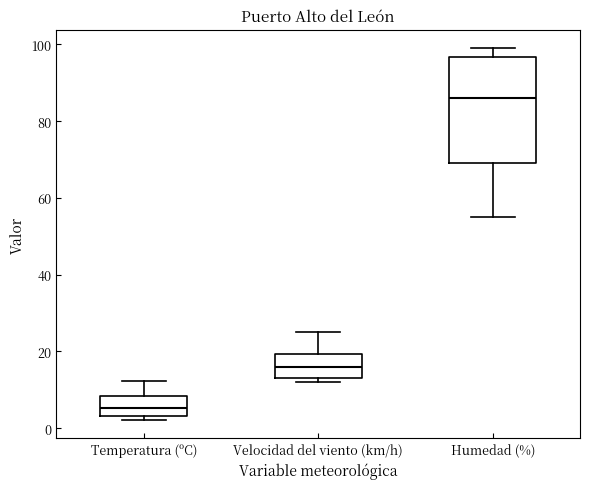

Which box has the highest median line?

Humedad (%)